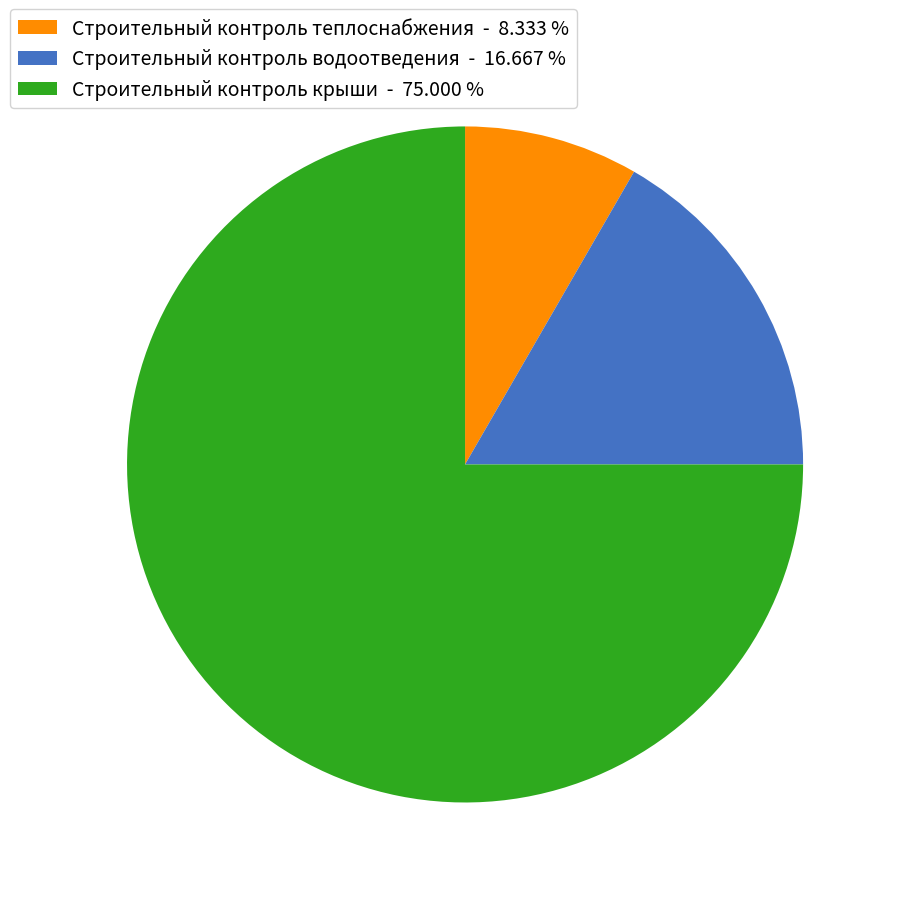

Approximately how many times larger is the value at Строительный контроль теплоснабжения - 8.333 % compared to Строительный контроль водоотведения - 16.667 %?

0.5